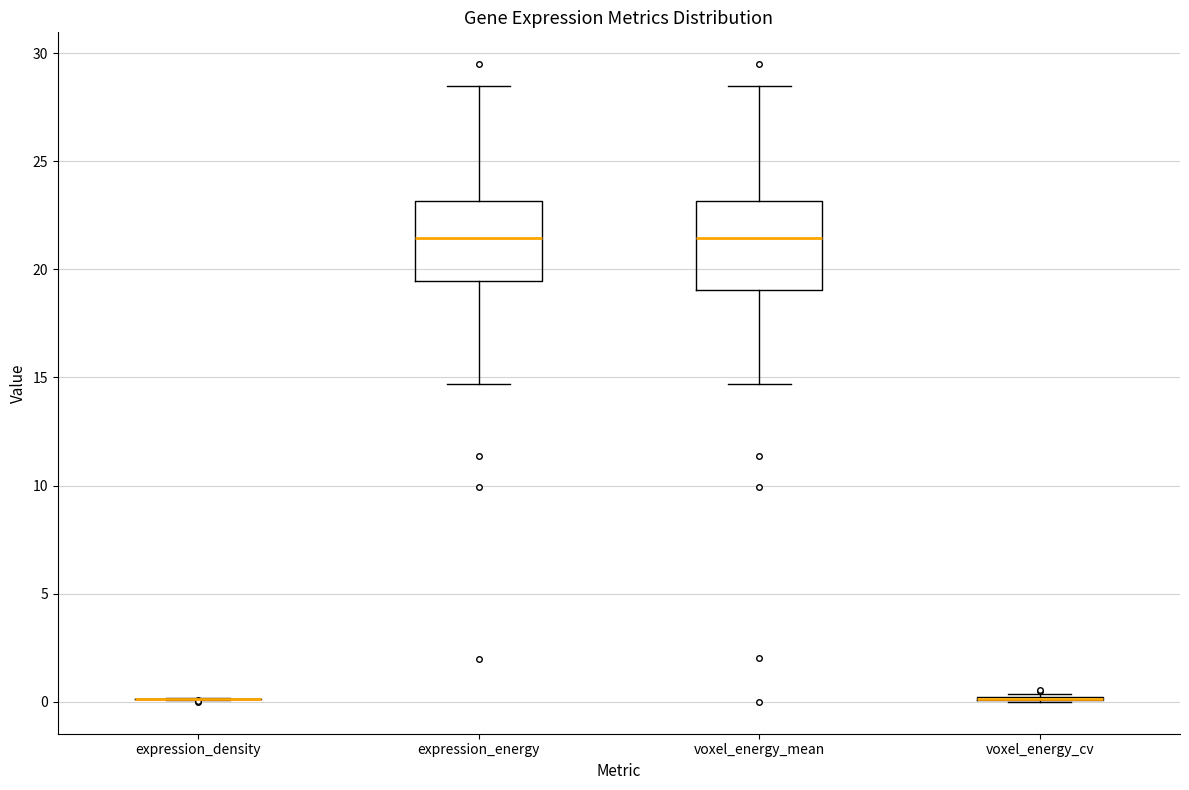

Reading left to right, transcribe this box plot: for each box, give where its median line is, the range the box spans, and where its two whiskers end, as read against the y-axis. The values are not printed on the chart, so give them approximately, as read against the axis.

expression_density: box collapsed to a line at 0.0, whiskers 0.0 to 0.0
expression_energy: median 21.5, box 19.5 to 23.0, whiskers 14.5 to 28.5
voxel_energy_mean: median 21.5, box 19.0 to 23.0, whiskers 14.5 to 28.5
voxel_energy_cv: box collapsed to a line at 0.0, whiskers 0.0 to 0.5